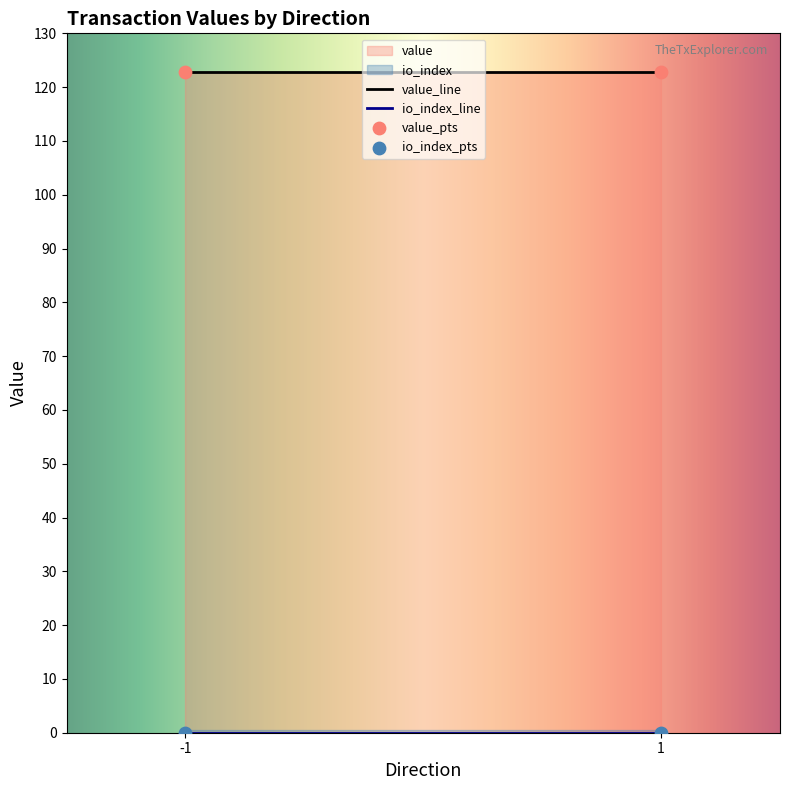

What is the total value across all series at -1?

122.9